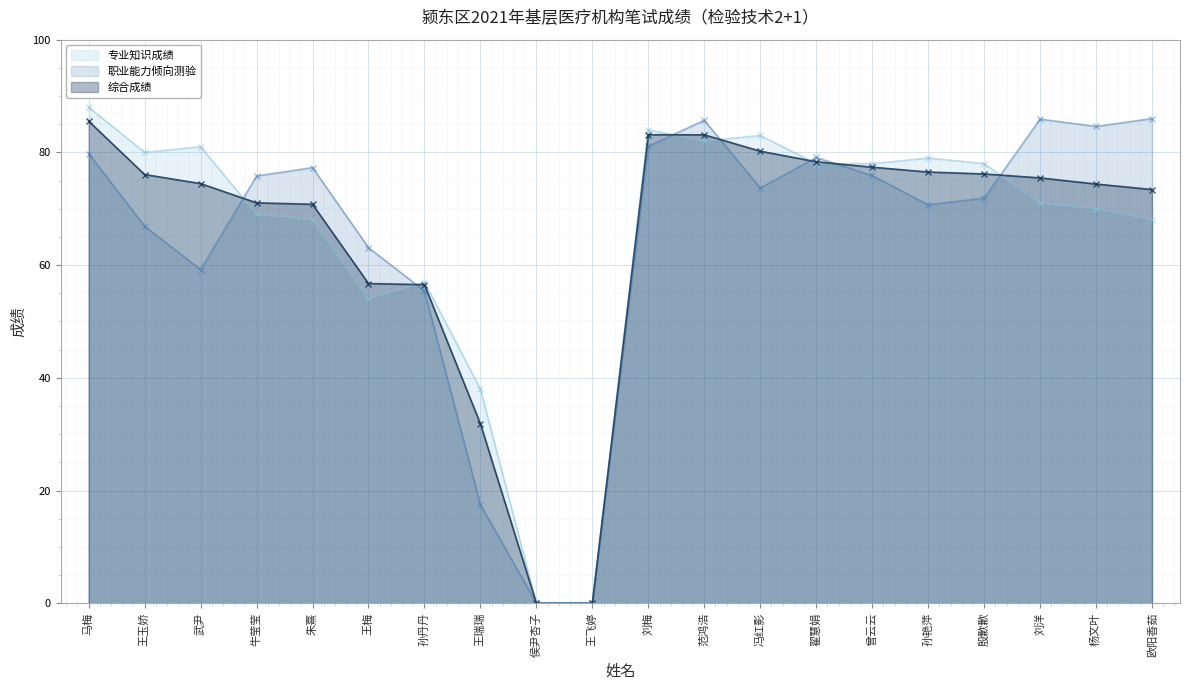

Which series ends up on top after the final intersection of 综合成绩 and 职业能力倾向测验?

职业能力倾向测验